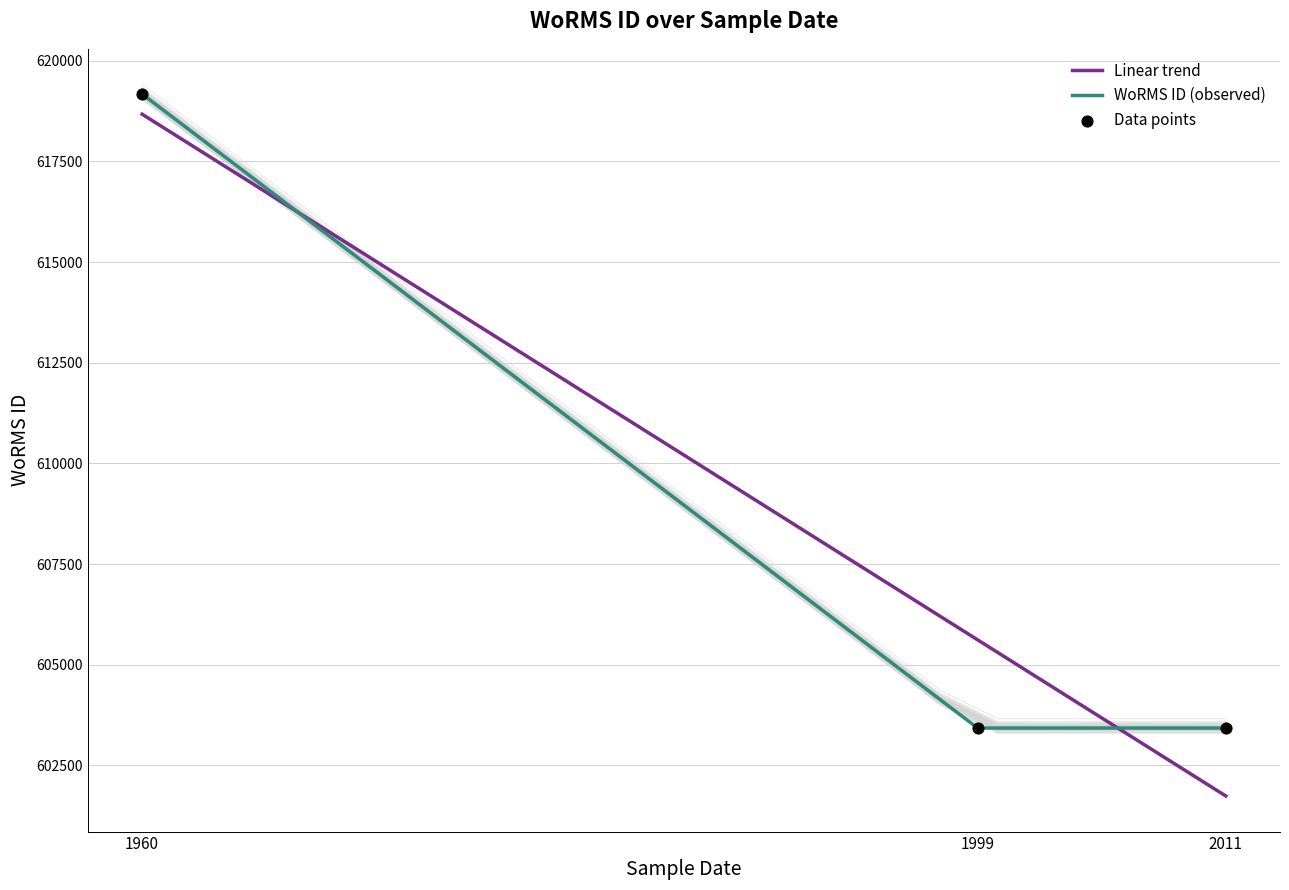

Which has a higher value, 01-07-2011 or 14-09-1999?

01-07-2011